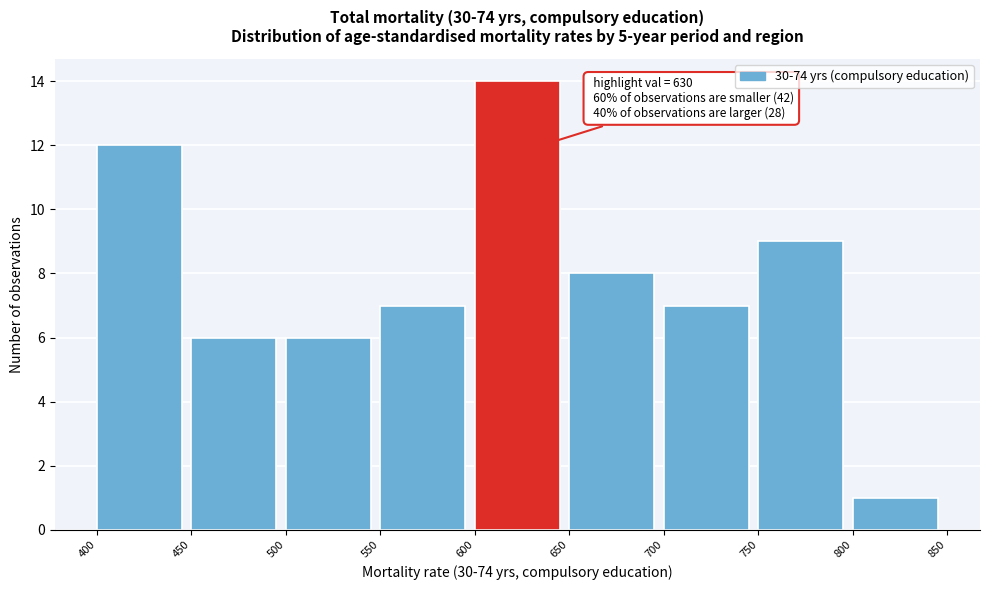

Which range on the x-axis has the tallest bar?

600 to 650